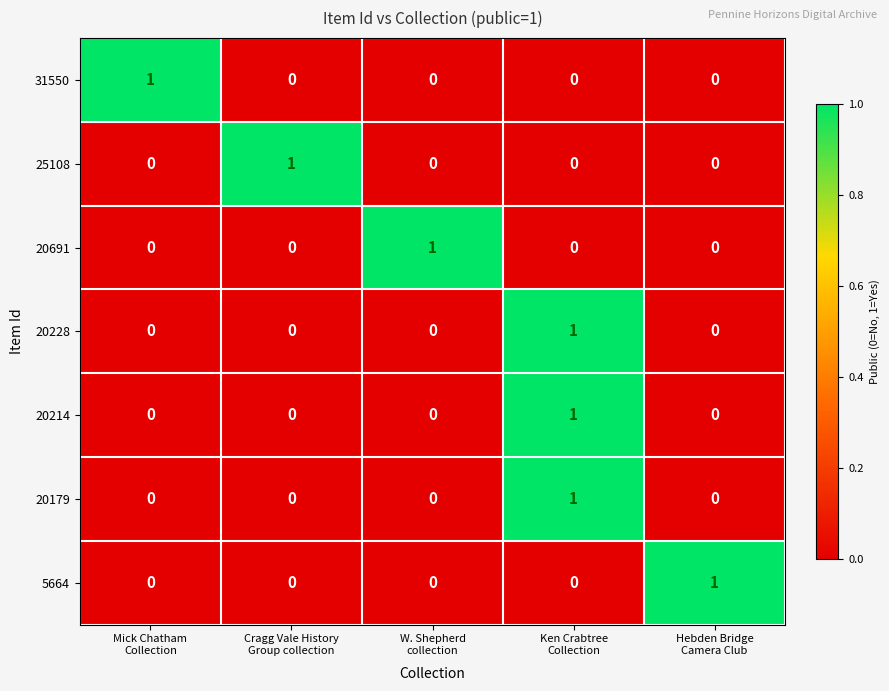

At how many categories does at least one series exceed 0?

5